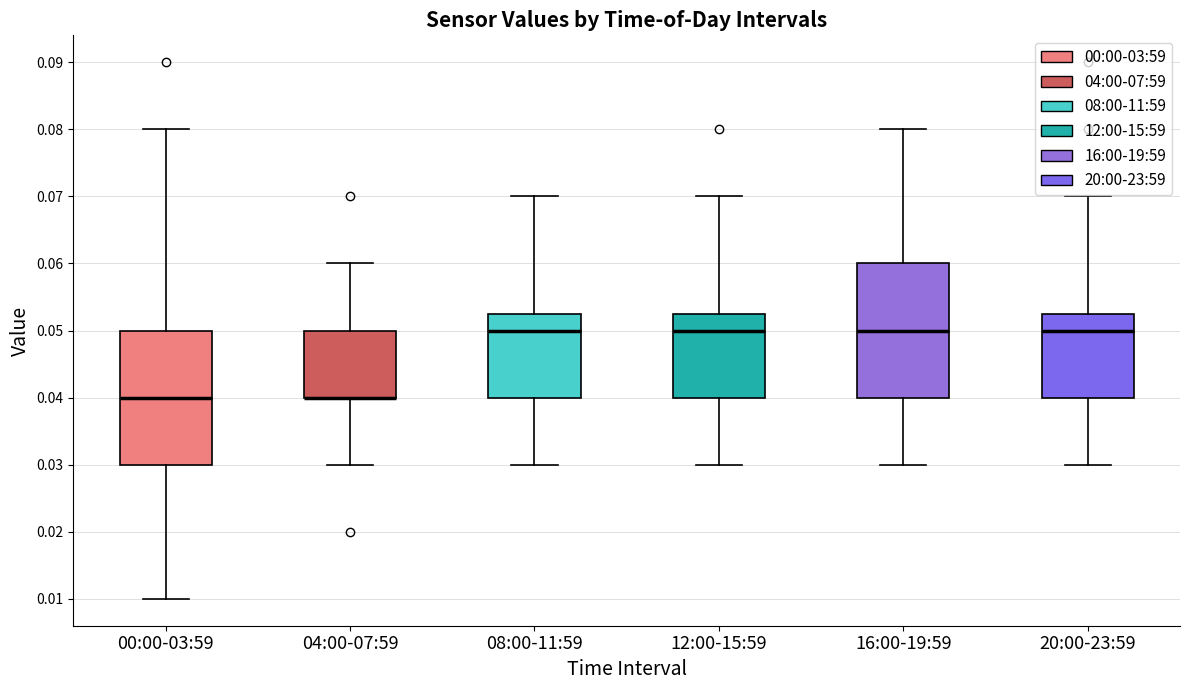

Reading left to right, read every box against the y-axis: the position of its median line, the range the box covers, and the ends of its whiskers. The values are not printed on the chart, so give them approximately, as read against the axis.

00:00-03:59: median 0.040, box 0.030 to 0.050, whiskers 0.010 to 0.080
04:00-07:59: median 0.040 (drawn on the box's lower edge), box 0.040 to 0.050, whiskers 0.030 to 0.060
08:00-11:59: median 0.050, box 0.040 to 0.053, whiskers 0.030 to 0.070
12:00-15:59: median 0.050, box 0.040 to 0.053, whiskers 0.030 to 0.070
16:00-19:59: median 0.050, box 0.040 to 0.060, whiskers 0.030 to 0.080
20:00-23:59: median 0.050, box 0.040 to 0.053, whiskers 0.030 to 0.070